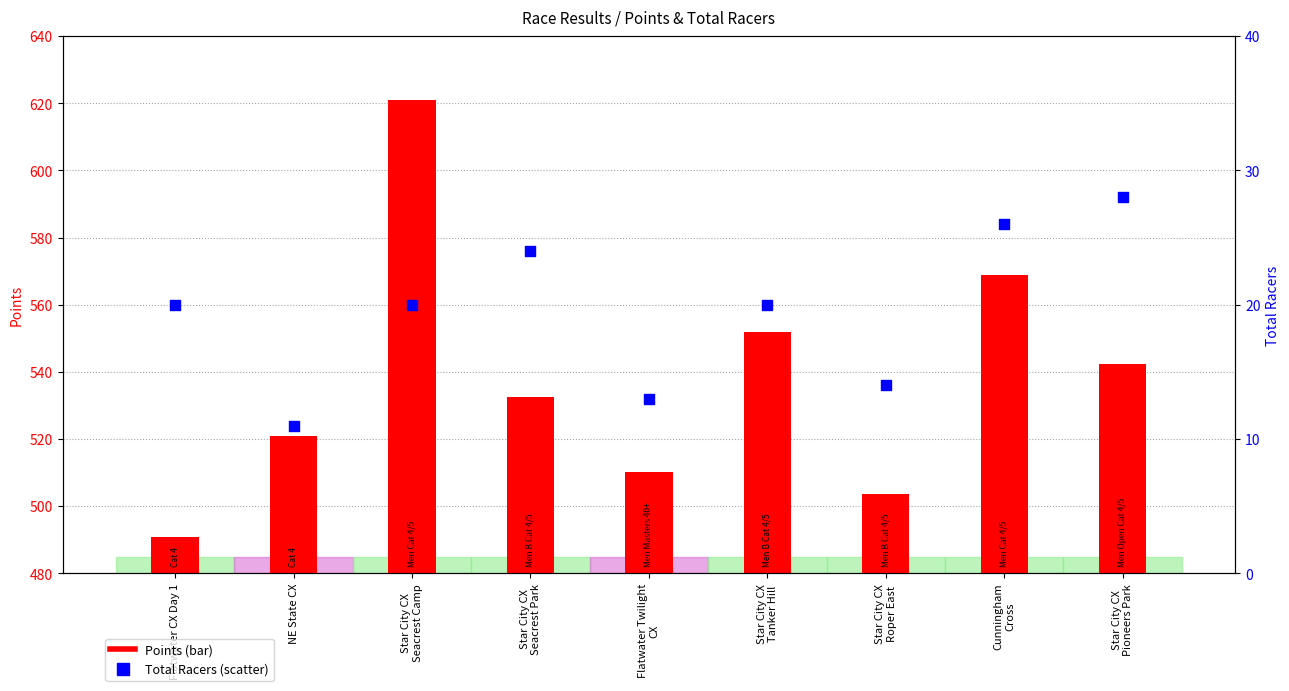

Is the value of Total Racers at Flatwater CX Day 1 greater than the value of Points at Star City CX
Tanker Hill?

No